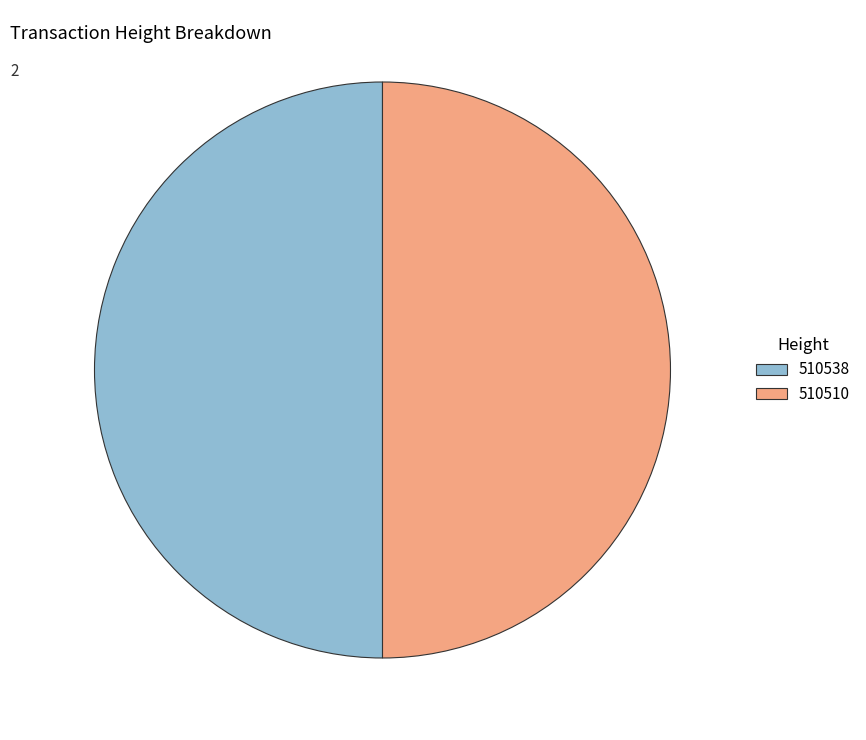

Combined, do 510510 and 510538 account for over 50%?

Yes